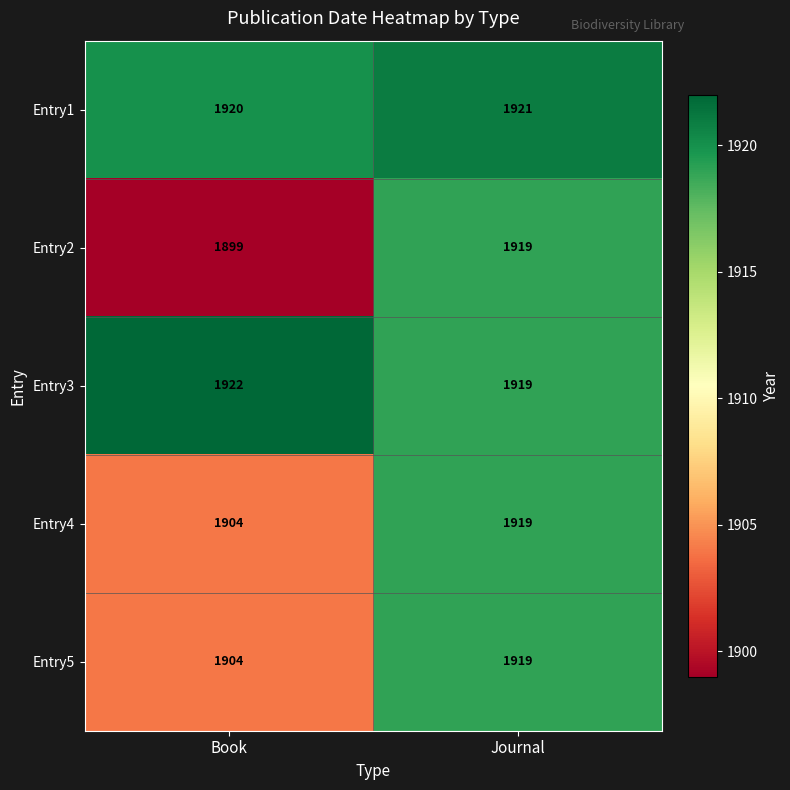

Rank the categories by Entry5 value from highest to lowest.

Journal, Book